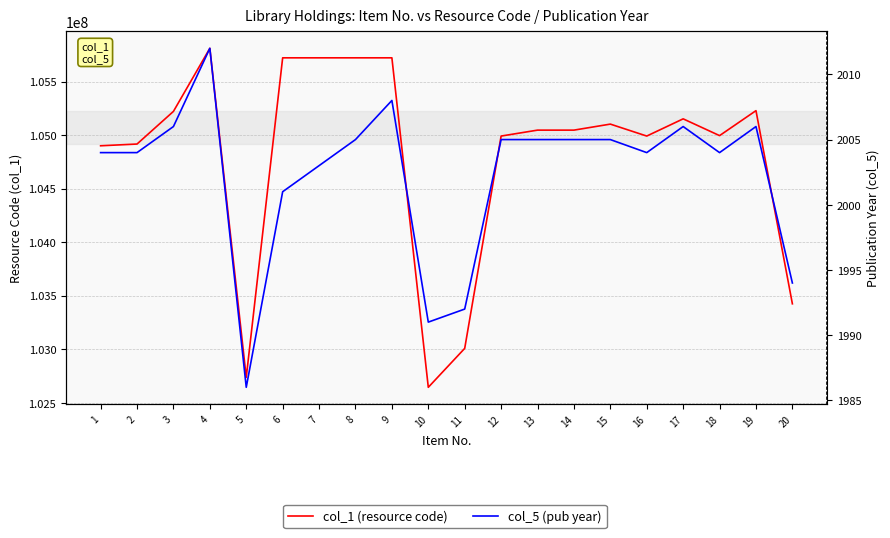

List the labels in order of col_1 (resource code) value, largest first.

4, 9, 8, 7, 6, 19, 3, 17, 15, 14, 13, 18, 16, 12, 2, 1, 20, 11, 5, 10